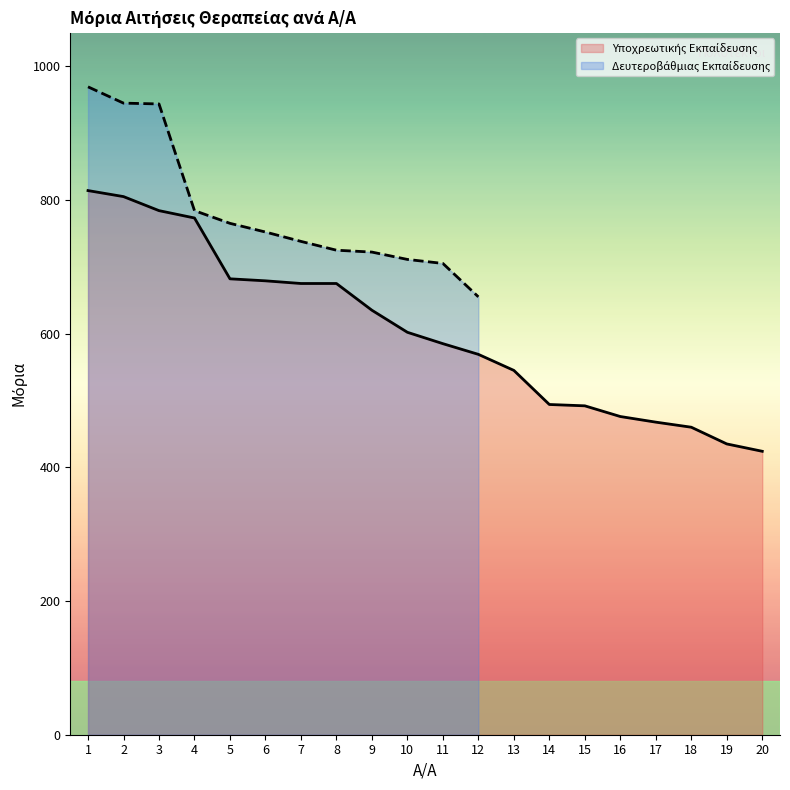

What is the minimum value shown in the chart?

424.0